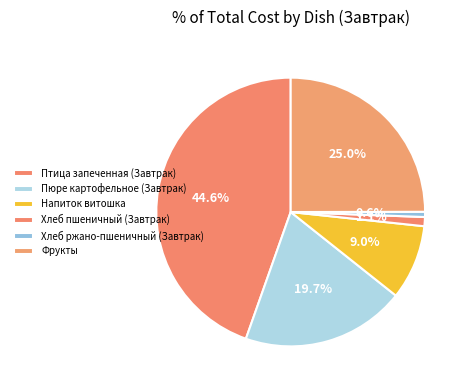

What portion of the pie excludes Хлеб ржано-пшеничный (Завтрак)?

99.4%